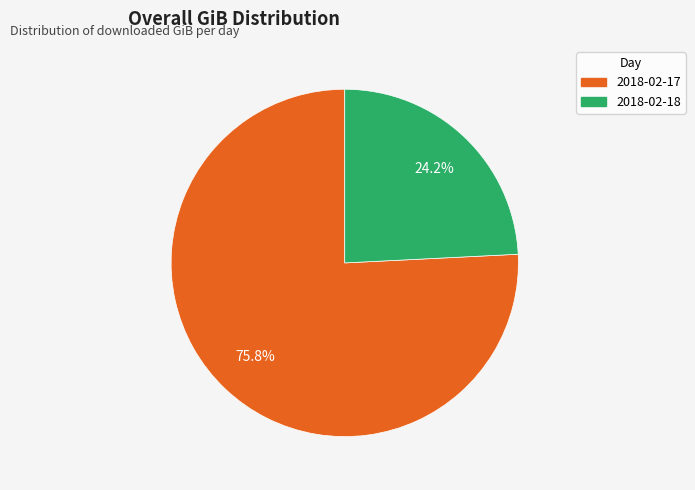

Approximately how many times larger is the value at 2018-02-18 compared to 2018-02-17?

0.3